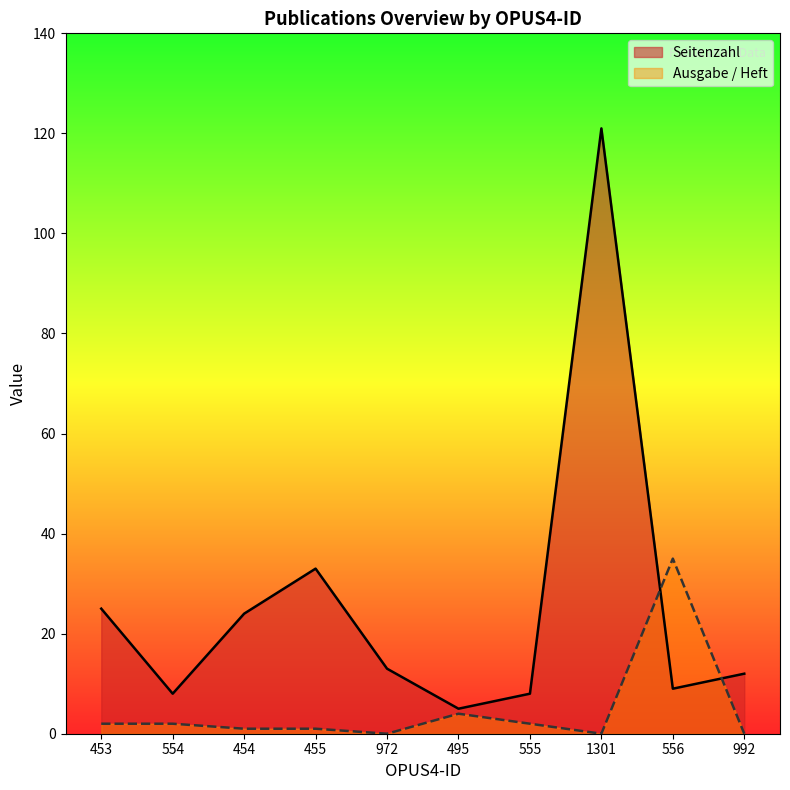

What are all the series names shown in the legend?

Seitenzahl, Ausgabe / Heft